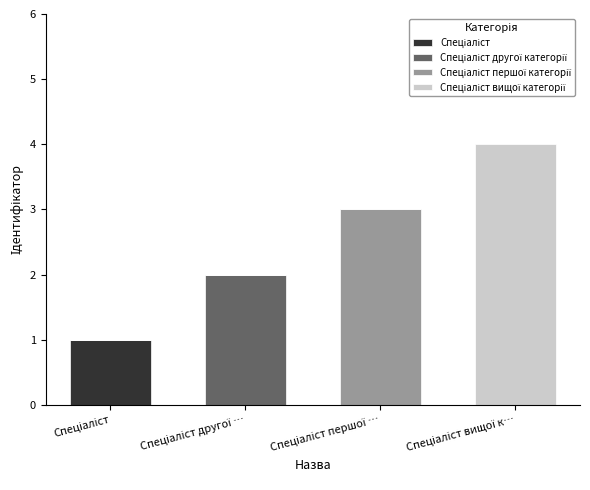

List the series in order of their overall mean, lowest first.

Спеціаліст, Спеціаліст другої категорії, Спеціаліст першої категорії, Спеціаліст вищої категорії